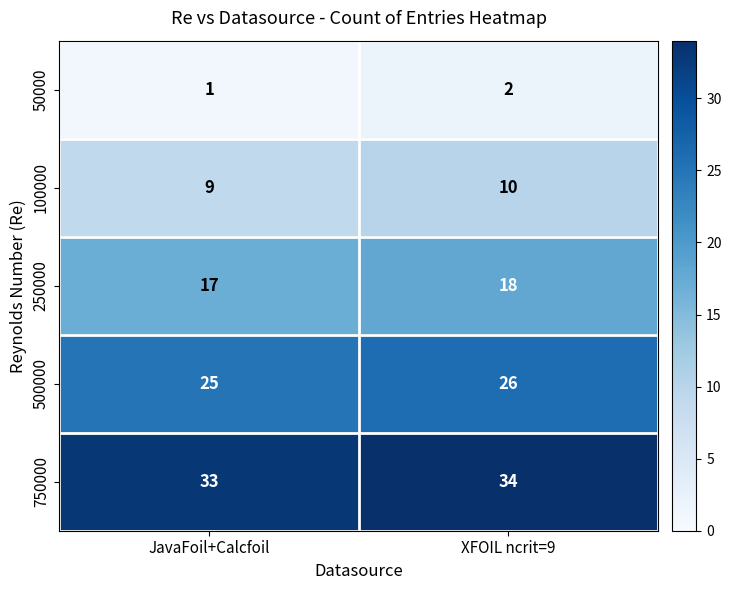

Reading left to right, transcribe all the data shown in this chart.

50000: 1	2
100000: 9	10
250000: 17	18
500000: 25	26
750000: 33	34